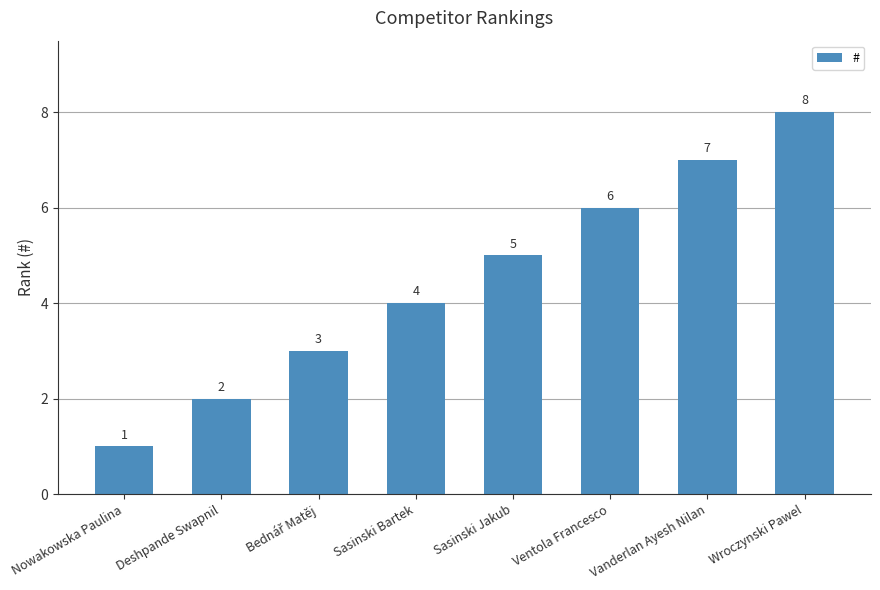

Reading right to left, list all the values displayed in this chart.

8	7	6	5	4	3	2	1